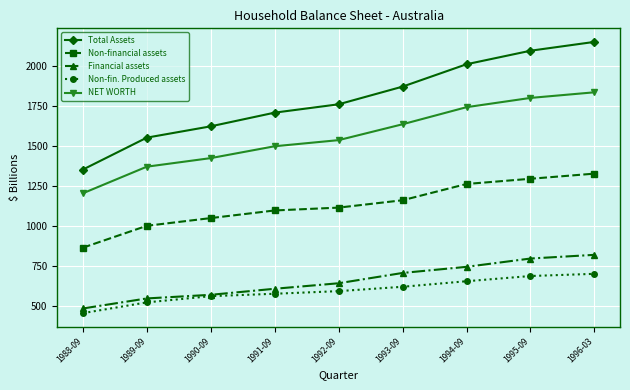

Rank the categories by Non-financial assets value from lowest to highest.

1988-09, 1989-09, 1990-09, 1991-09, 1992-09, 1993-09, 1994-09, 1995-09, 1996-03